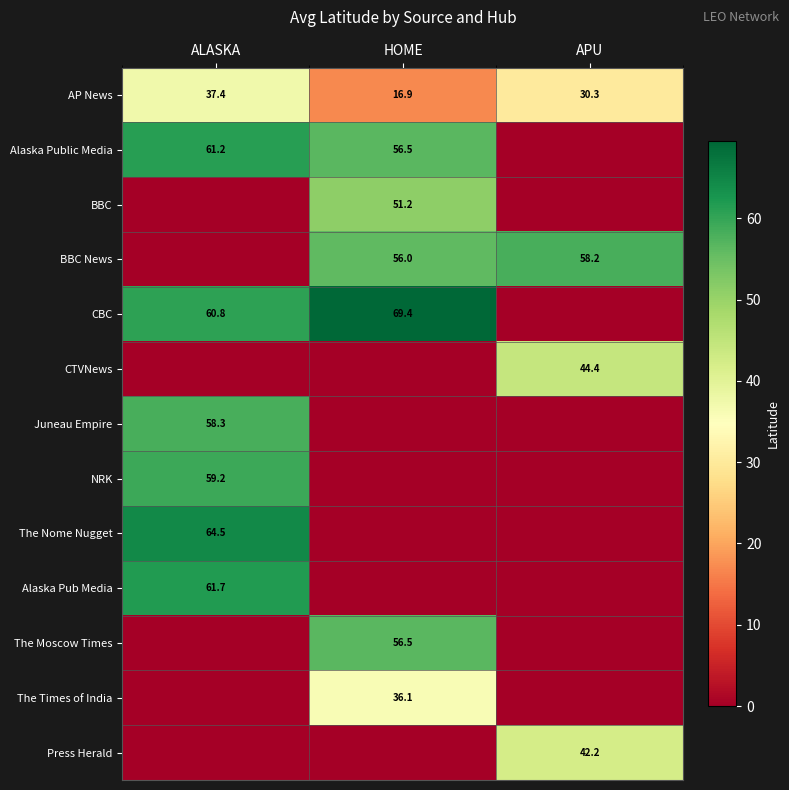

What is the difference between the maximum and minimum values in the AP News series?

20.5